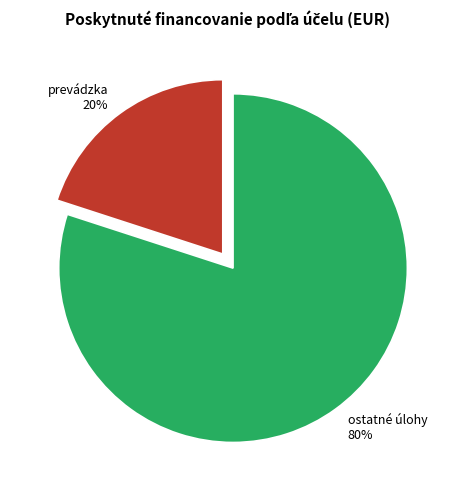

Is the sum of prevádzka and ostatné úlohy greater than half?

Yes